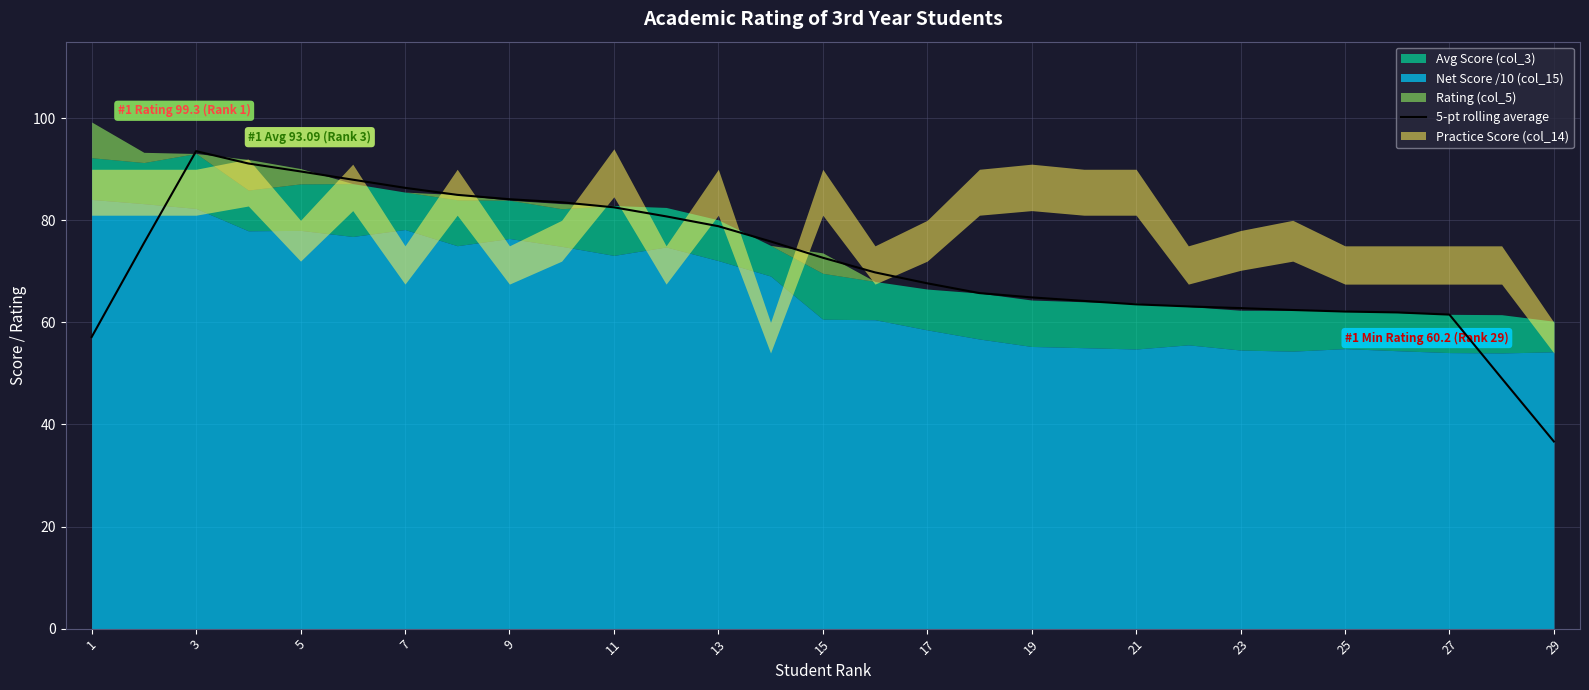

What is the highest value of the 5-pt rolling average series?

93.5